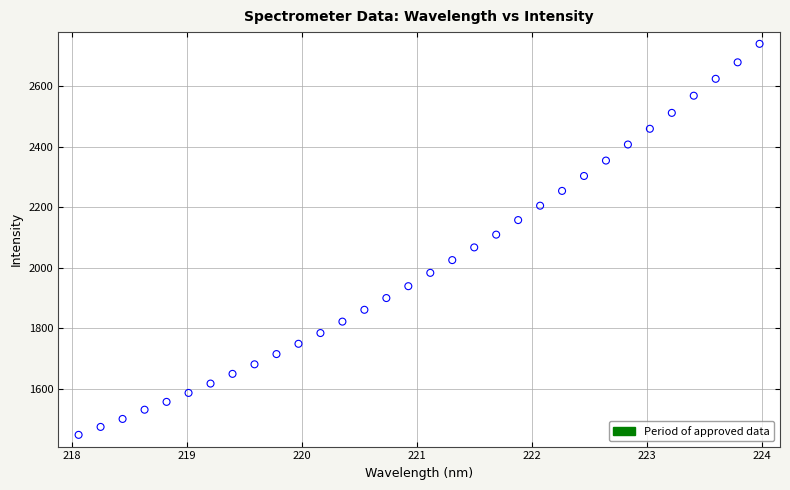

What is the range of X values (max minus min)?

5.9